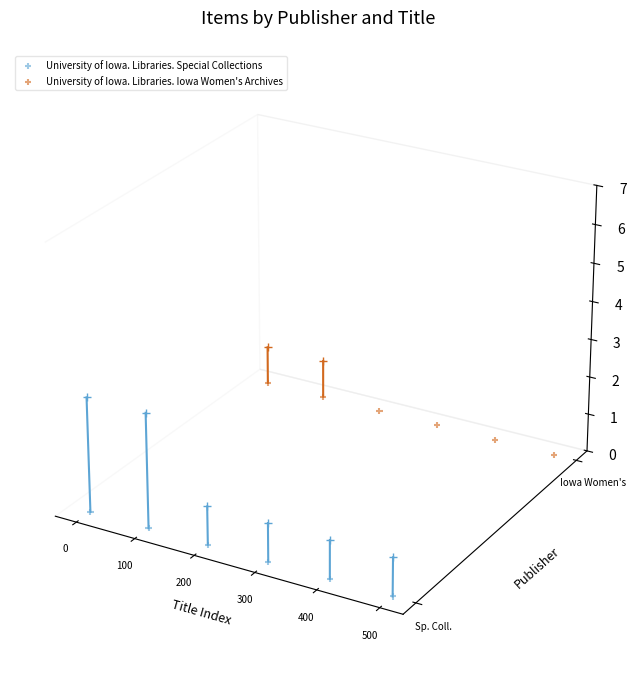

What are all the series names shown in the legend?

University of Iowa. Libraries. Special Collections, University of Iowa. Libraries. Iowa Women's Archives